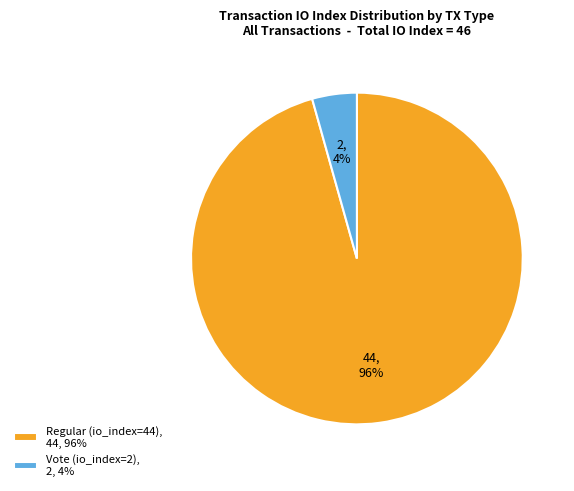

Is there a majority slice in this chart?

Yes